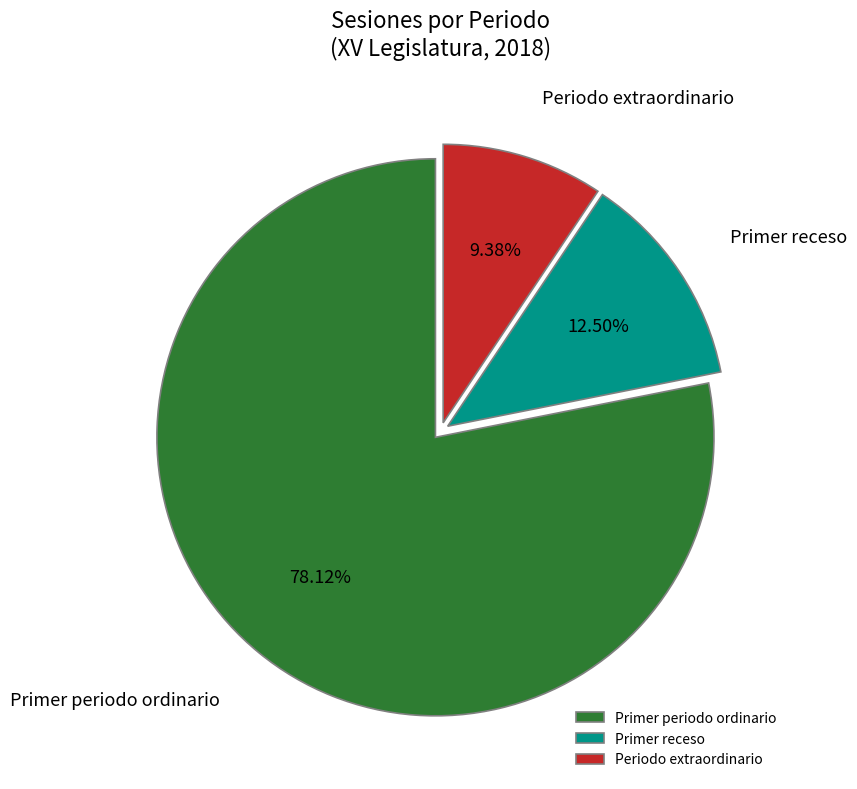

Which category has the biggest portion of the pie?

Primer periodo ordinario